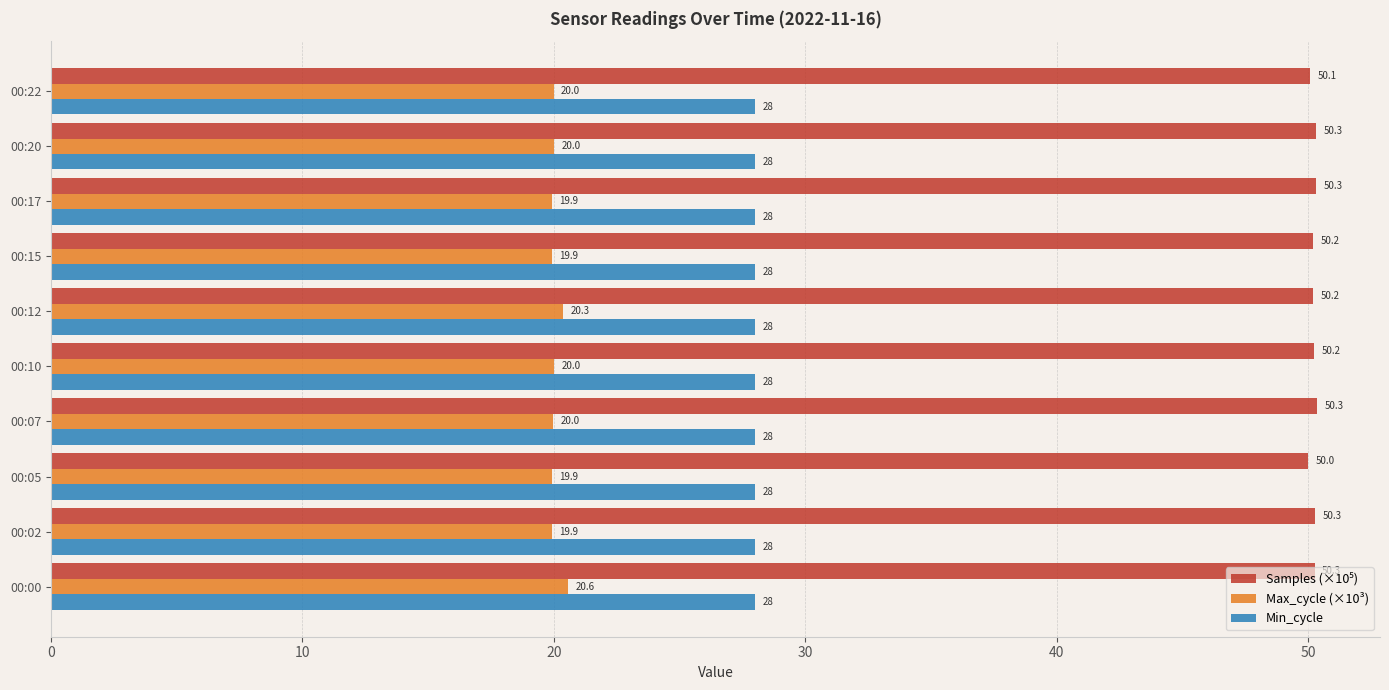

Which series has the largest range (max minus min)?

Max_cycle (×10³)